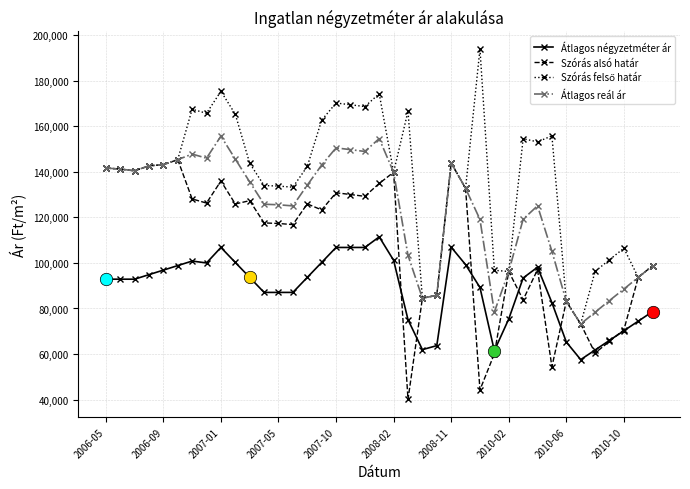

What is the value of the Szórás alsó határ point at the 23rd from the left?

84508